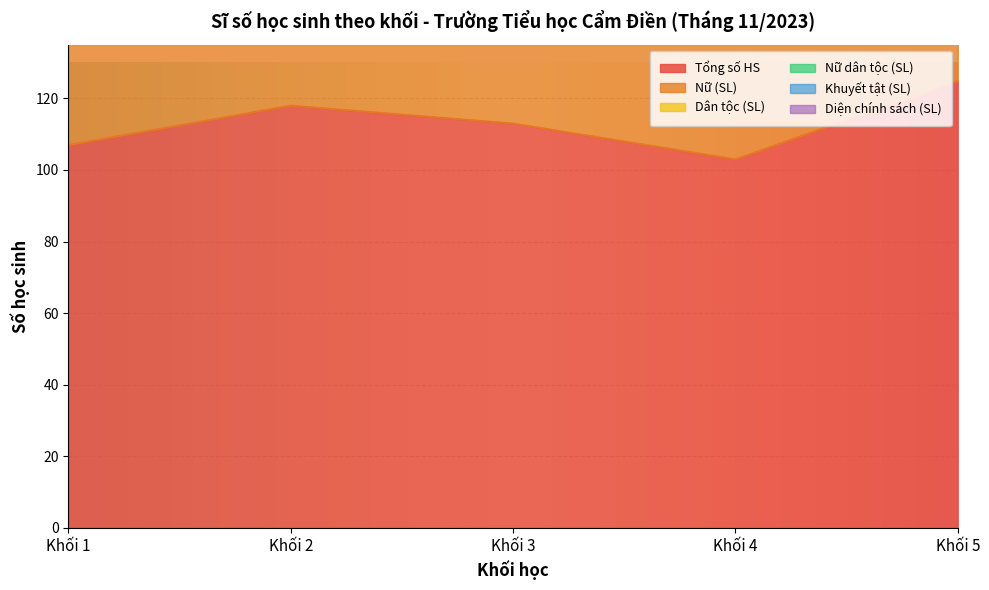

The Tổng số HS series shows 196 at Khối 3. True or false?

False